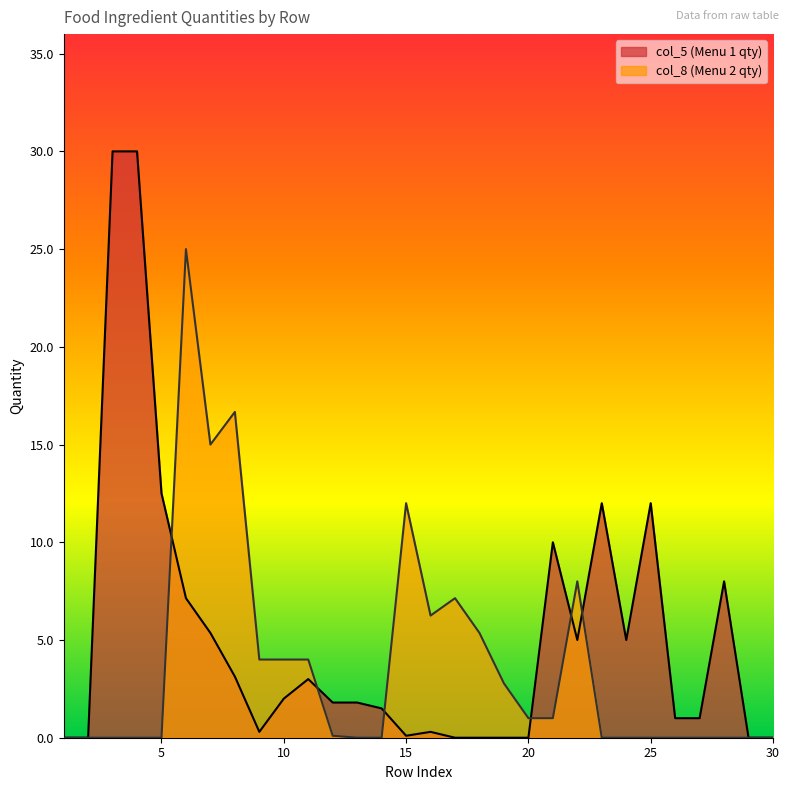

What is the difference between the maximum and minimum values in the col_8 series?

25.0